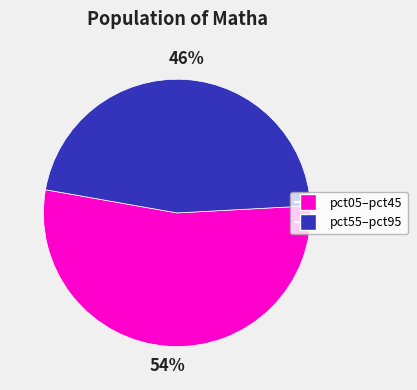

Does any single category account for the majority?

Yes